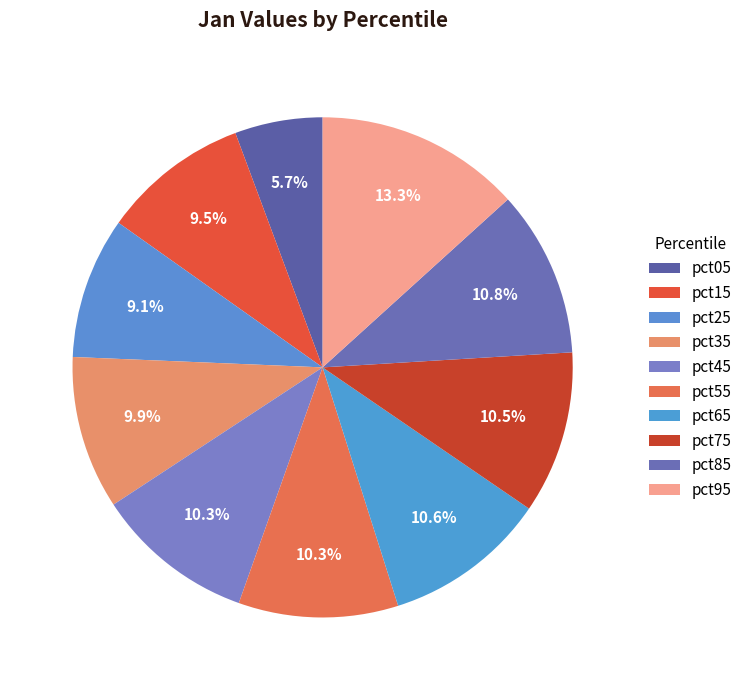

Count the number of slices in the pie.

10